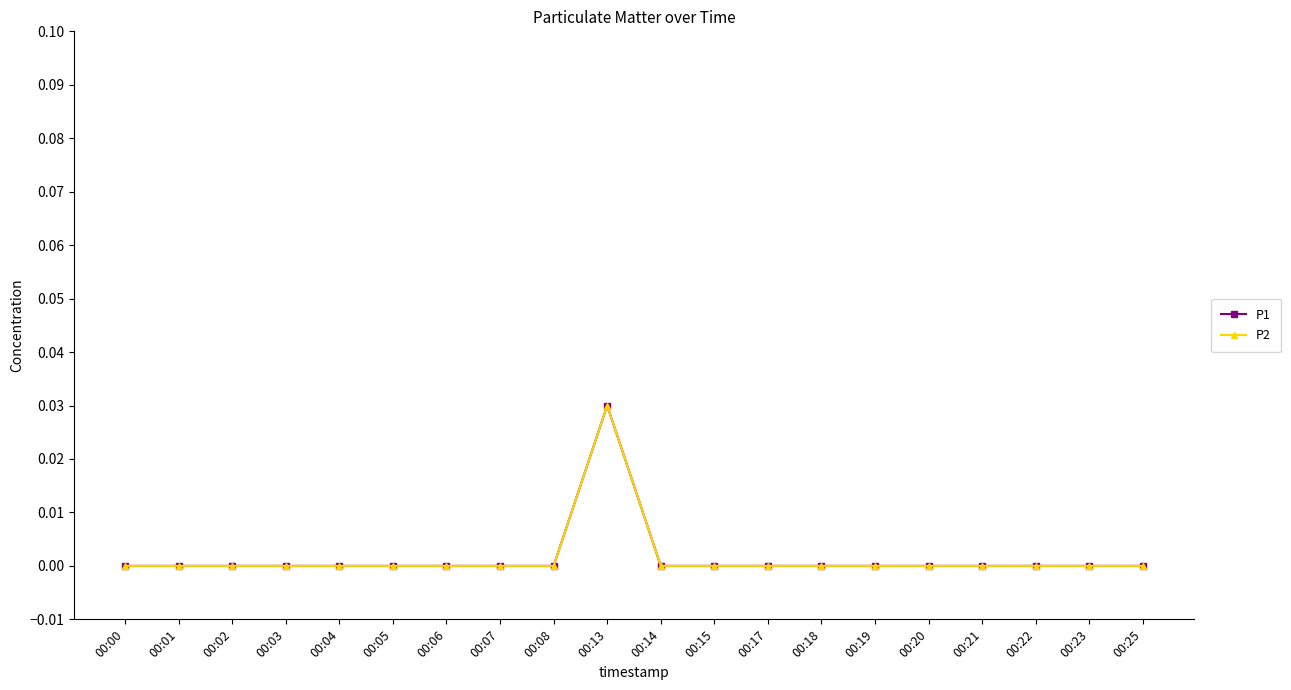

Reading left to right, what are all the values shown in this chart?

P1: 0.0	0.0	0.0	0.0	0.0	0.0	0.0	0.0	0.0	0.0	0.0	0.0	0.0	0.0	0.0	0.0	0.0	0.0	0.0	0.0
P2: 0.0	0.0	0.0	0.0	0.0	0.0	0.0	0.0	0.0	0.0	0.0	0.0	0.0	0.0	0.0	0.0	0.0	0.0	0.0	0.0